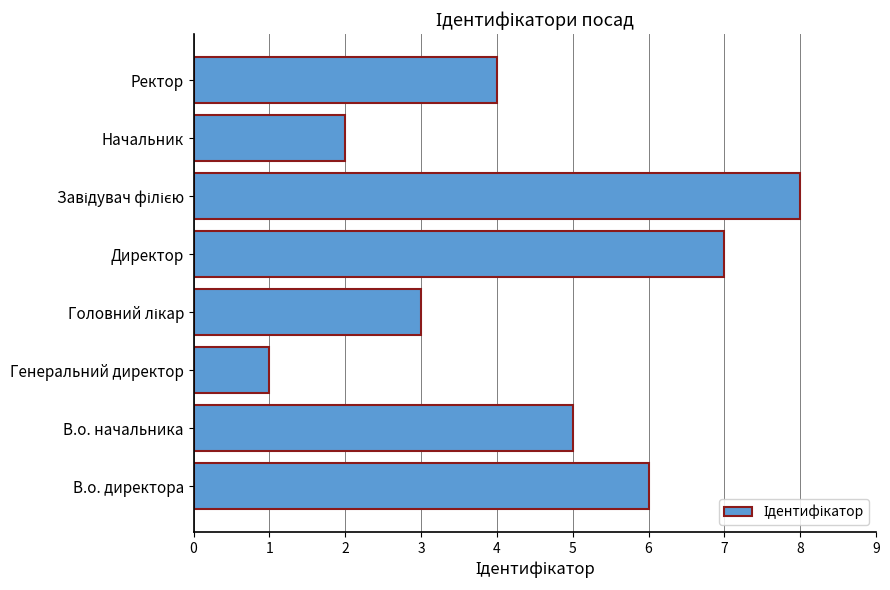

Approximately how many times larger is the value at Ректор compared to Начальник?

2.0